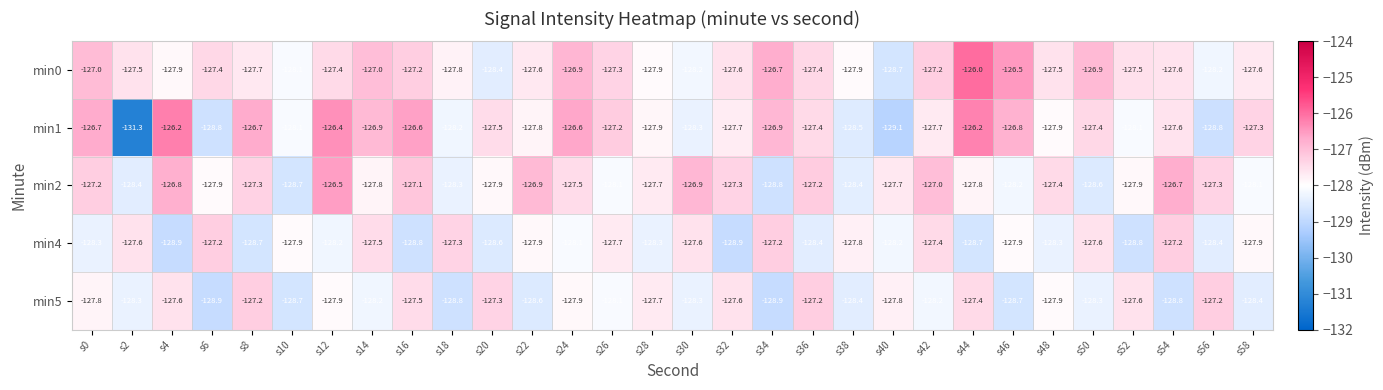

Is it true that min4 equals -128.3 at s28?

True